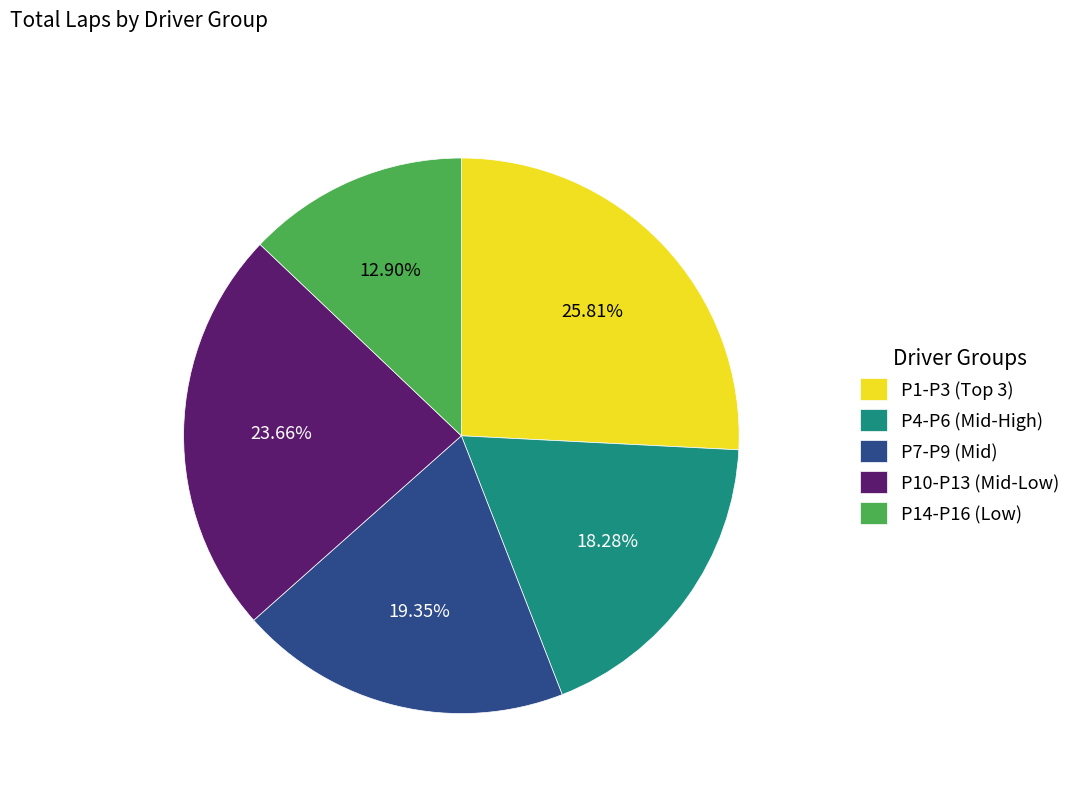

What is the smallest slice in the pie chart?

P14-P16 (Low)